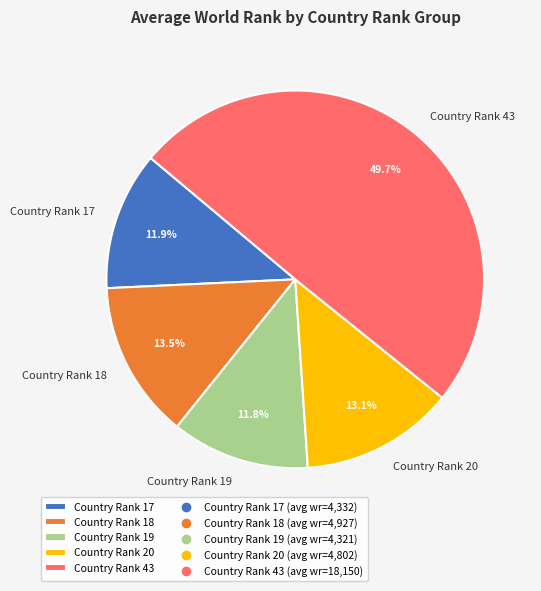

How many slices are in this pie chart?

5